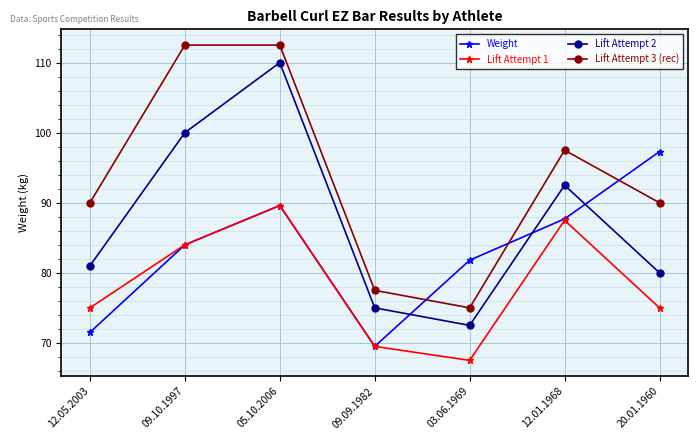

Which series has the largest total across all categories?

Lift Attempt 3 (rec)